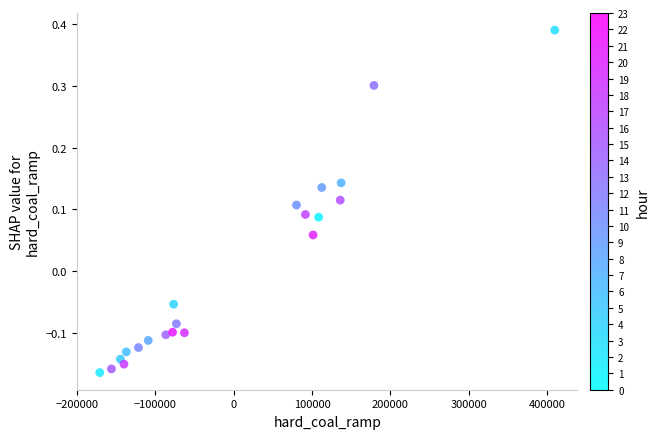

What is the range of Y values (max minus min)?

0.6